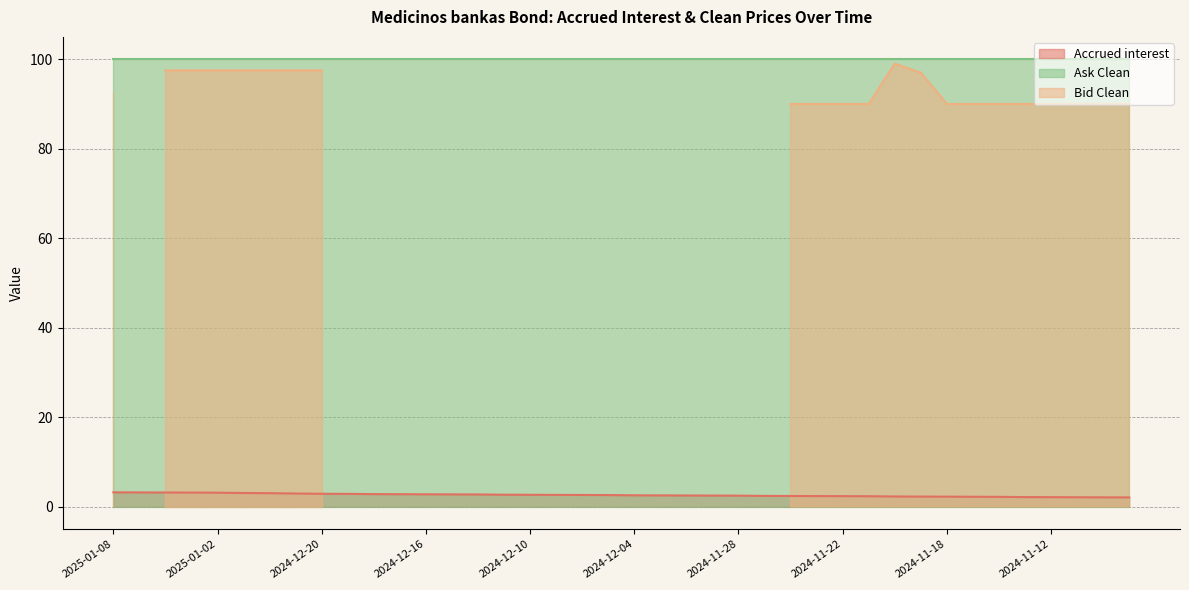

What is the difference between the values at 33 and 15?

0.5